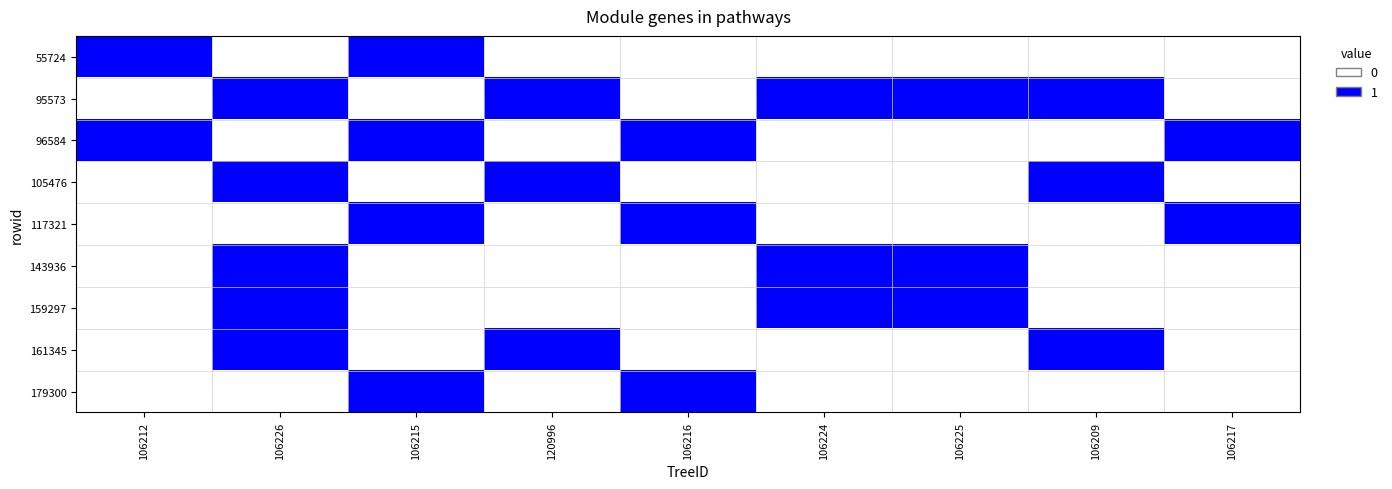

How many distinct data groups are displayed?

9